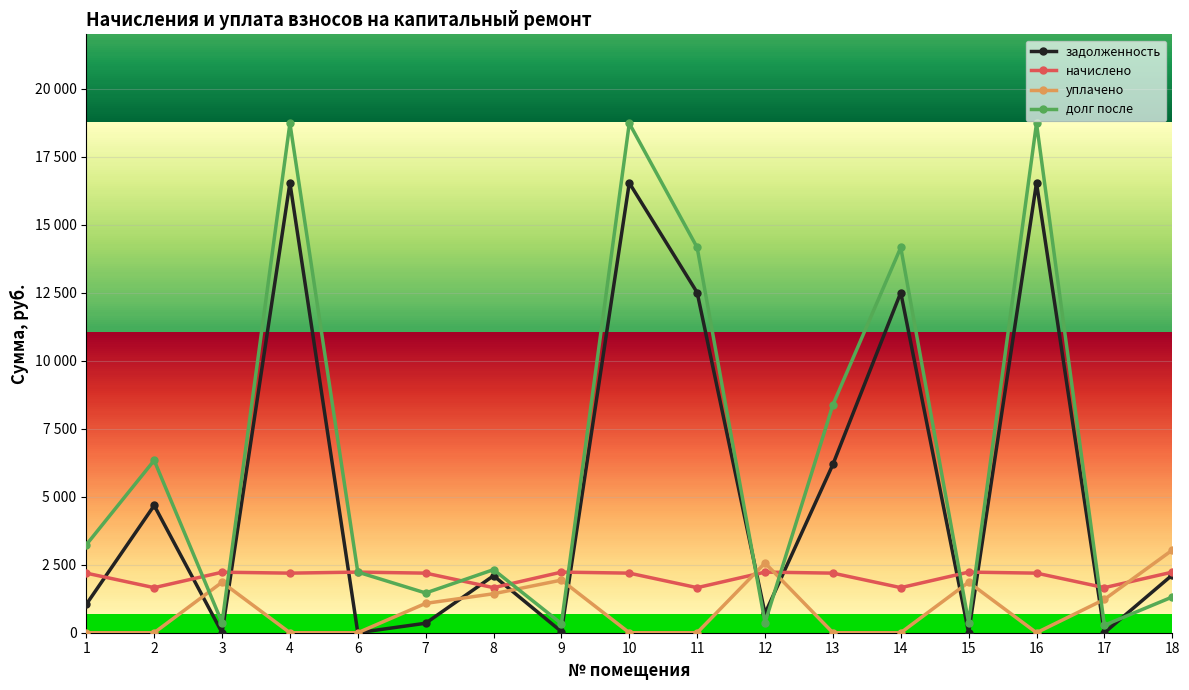

Is this an area chart (filled region under the line)?

No